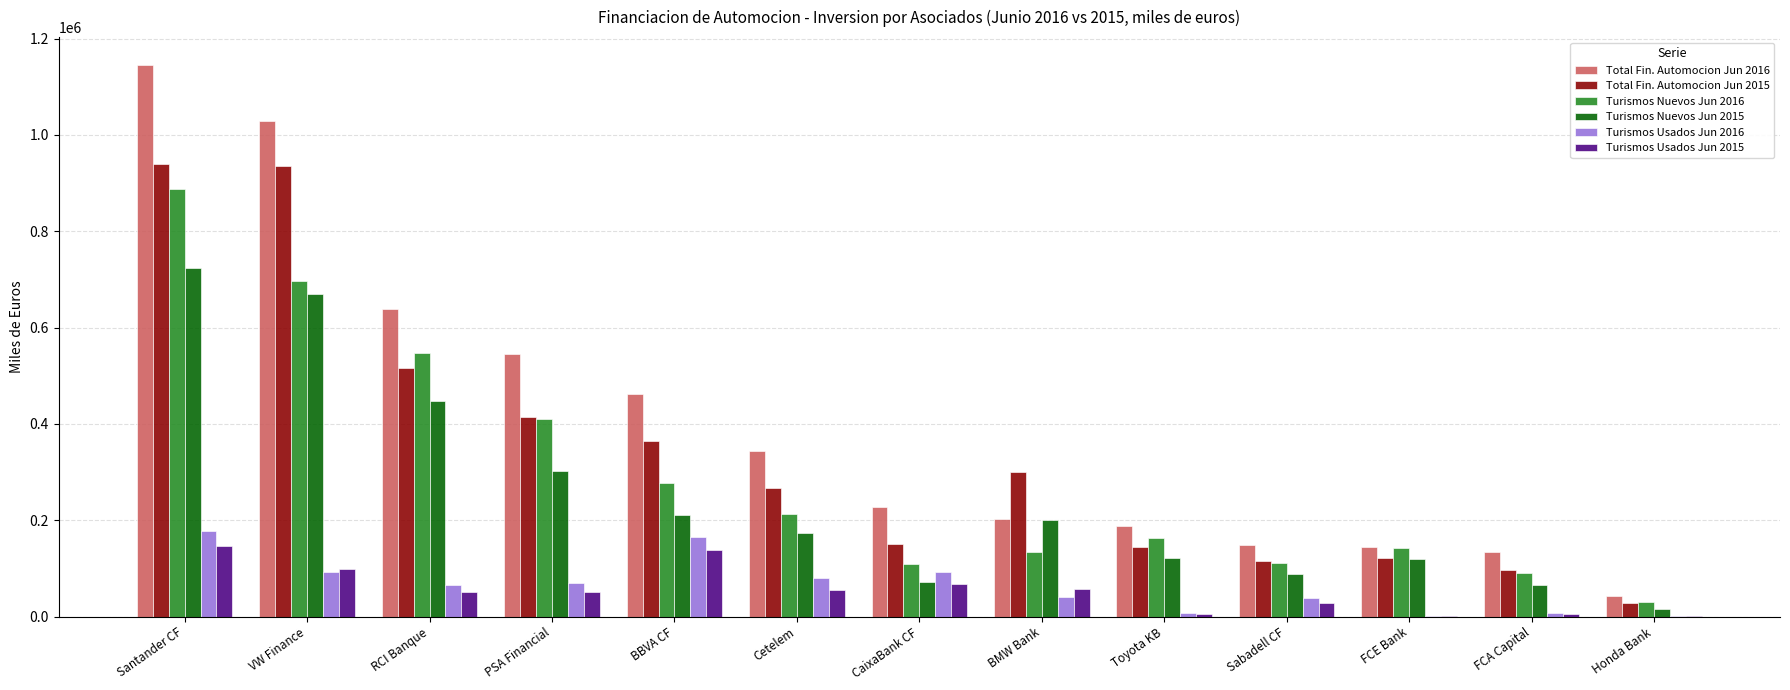

What are all the series names shown in the legend?

Total Fin. Automocion Jun 2016, Total Fin. Automocion Jun 2015, Turismos Nuevos Jun 2016, Turismos Nuevos Jun 2015, Turismos Usados Jun 2016, Turismos Usados Jun 2015